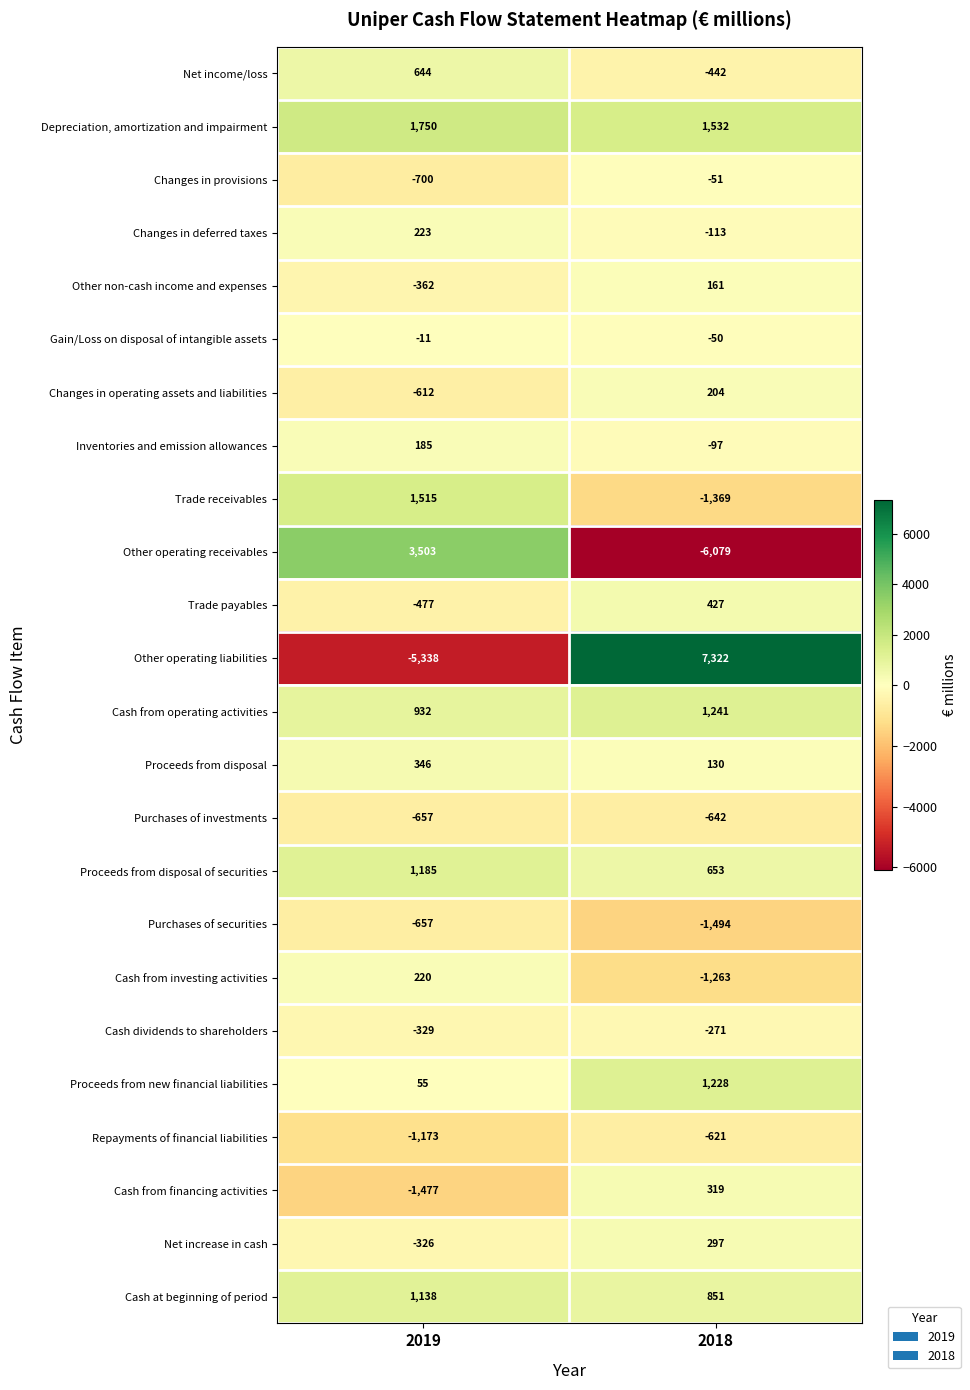

Which series has the largest range (max minus min)?

Other operating liabilities